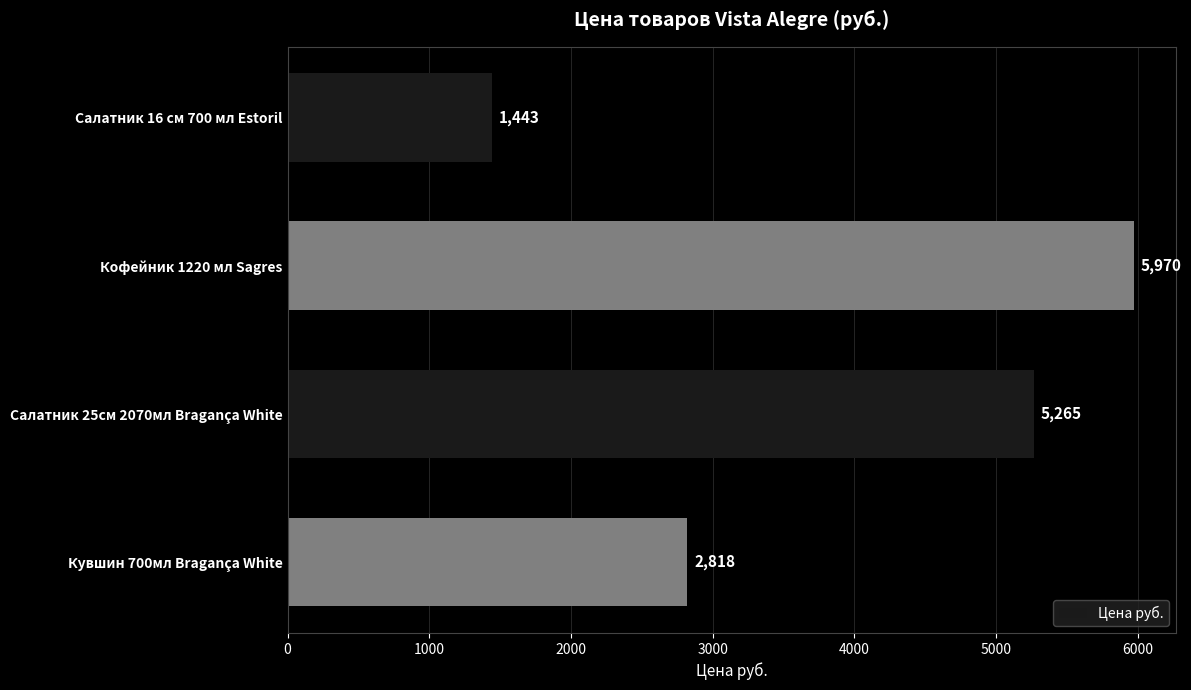

True or false: the data shows 1222 at Кувшин 700мл Bragança White.

False